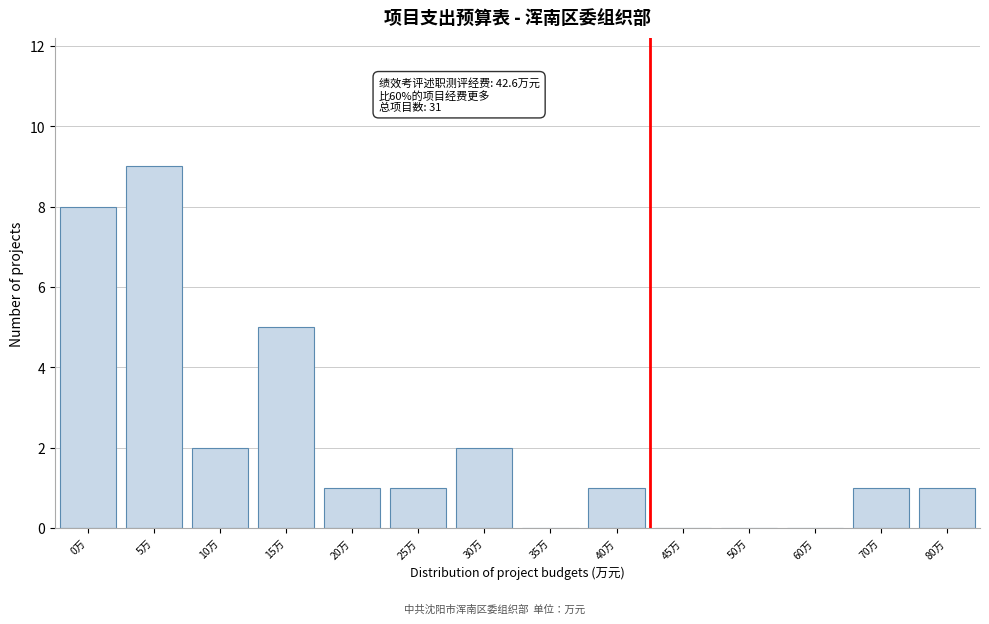

Reading left to right, transcribe all the data shown in this chart.

0万=8	5万=9	10万=2	15万=5	20万=1	25万=1	30万=2	35万=0	40万=1	45万=0	50万=0	60万=0	70万=1	80万=1